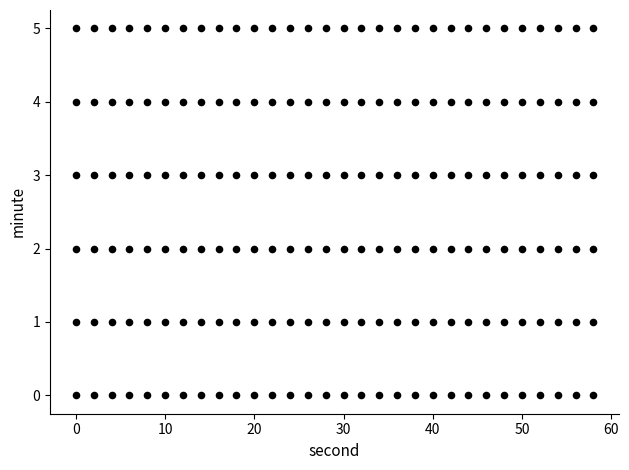

How many data points are displayed?

180